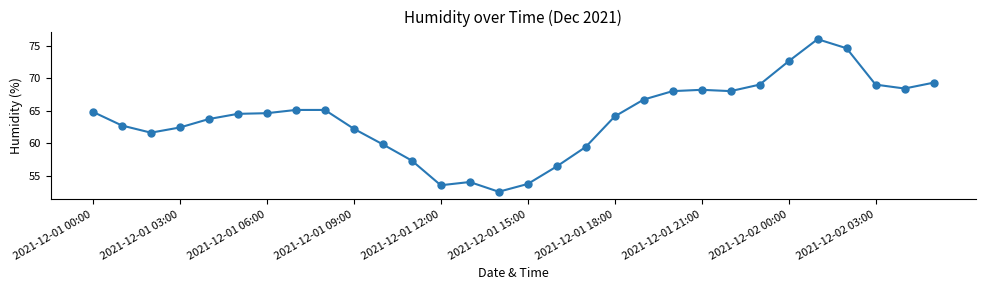

What is the sum of all values?

1917.2